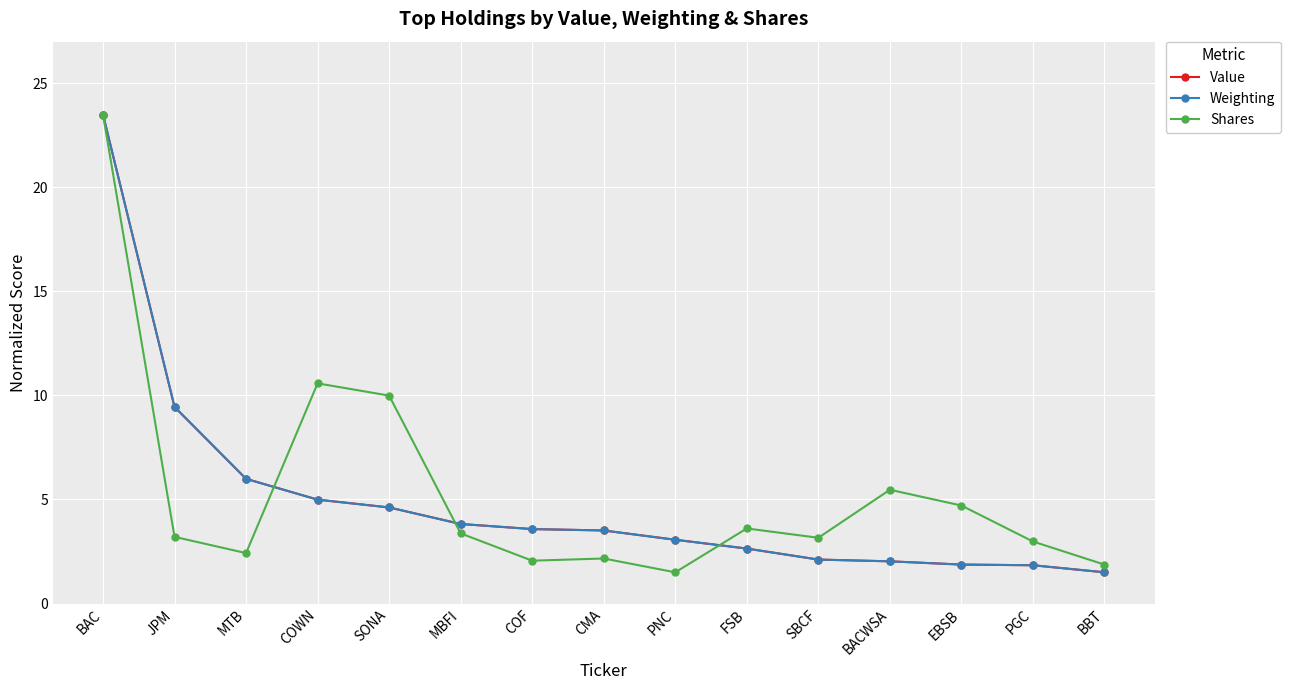

The value of Value at JPM is 14.8. True or false?

False